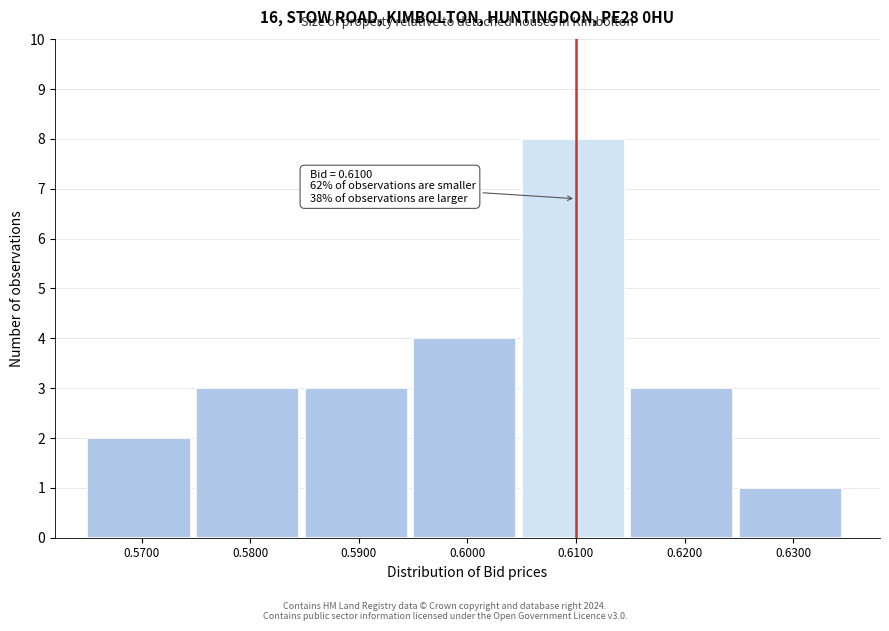

Which range on the x-axis has the tallest bar?

0.605 to 0.615